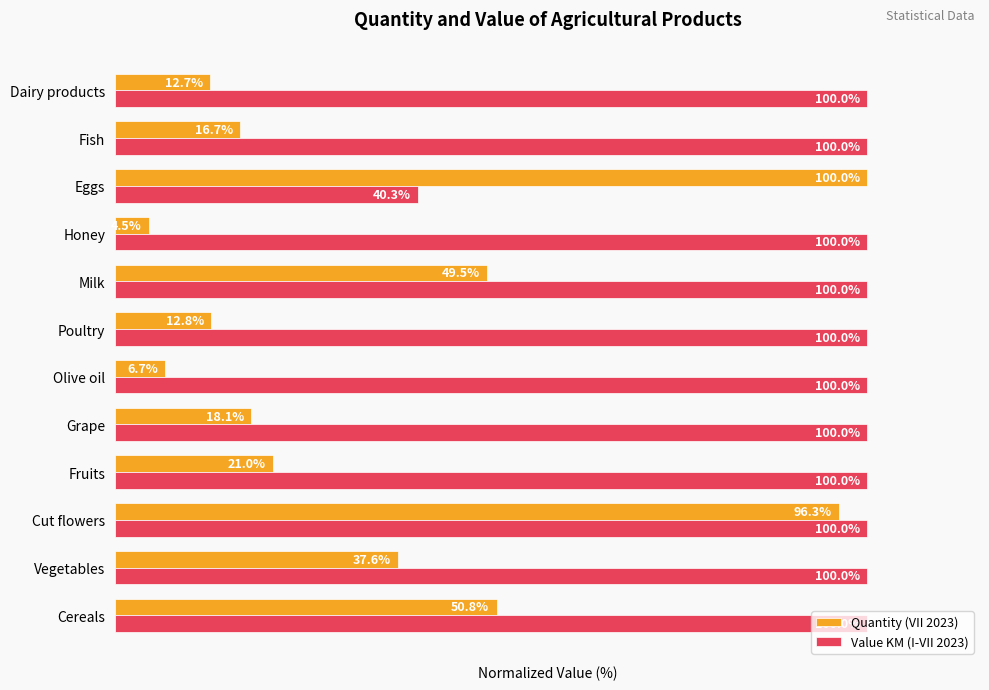

List the series in order of their overall mean, highest first.

Value KM (I-VII 2023), Quantity (VII 2023)